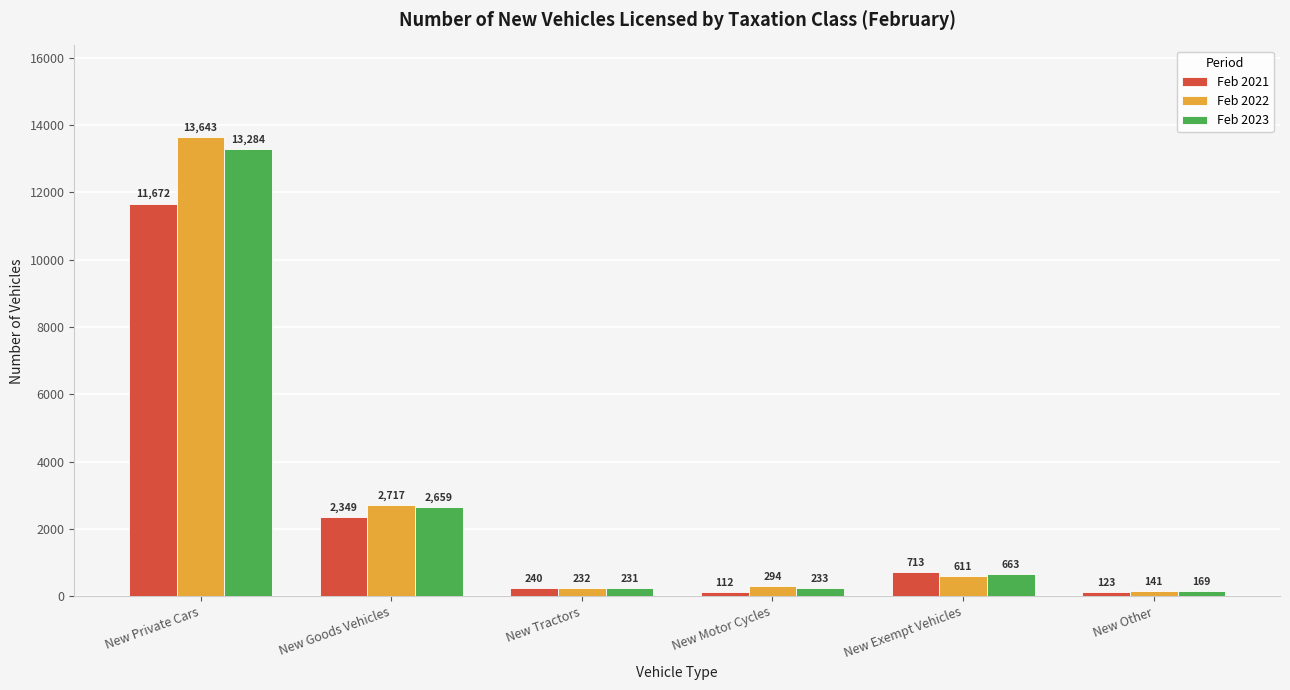

What position from the right is New Motor Cycles?

3